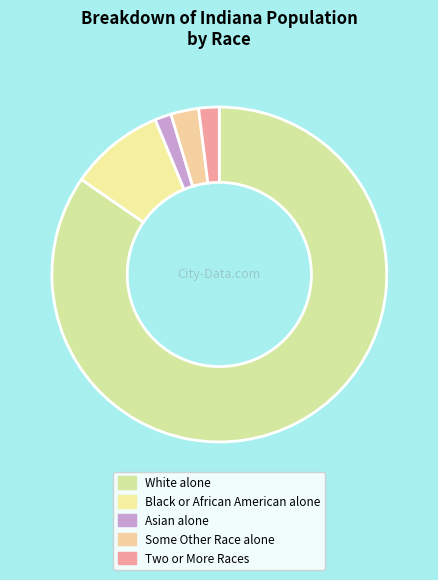

To the nearest percent, what is the combined percentage of White alone and Black or African American alone?

94%